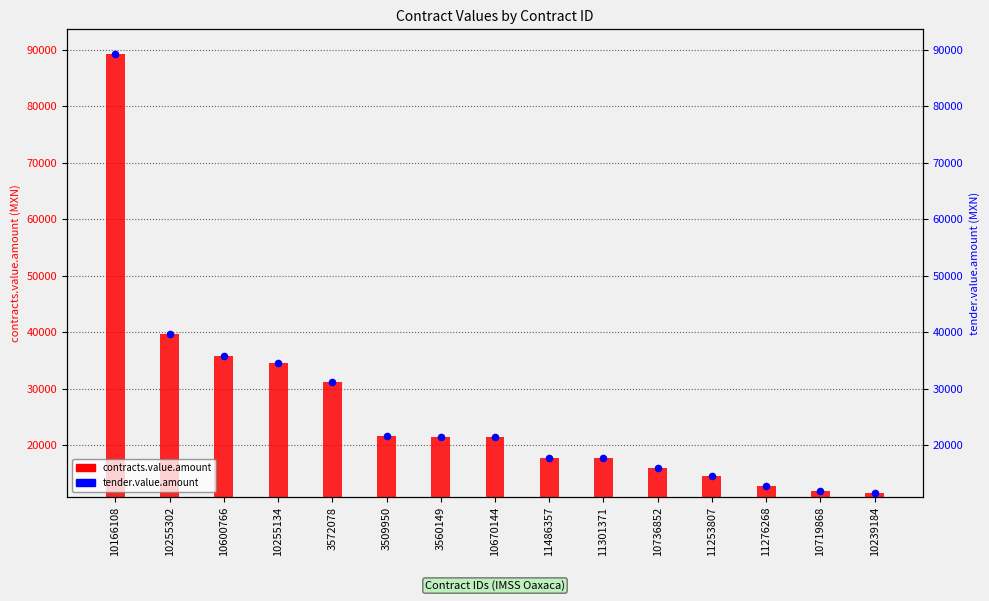

At how many categories does at least one series exceed 33712?

4